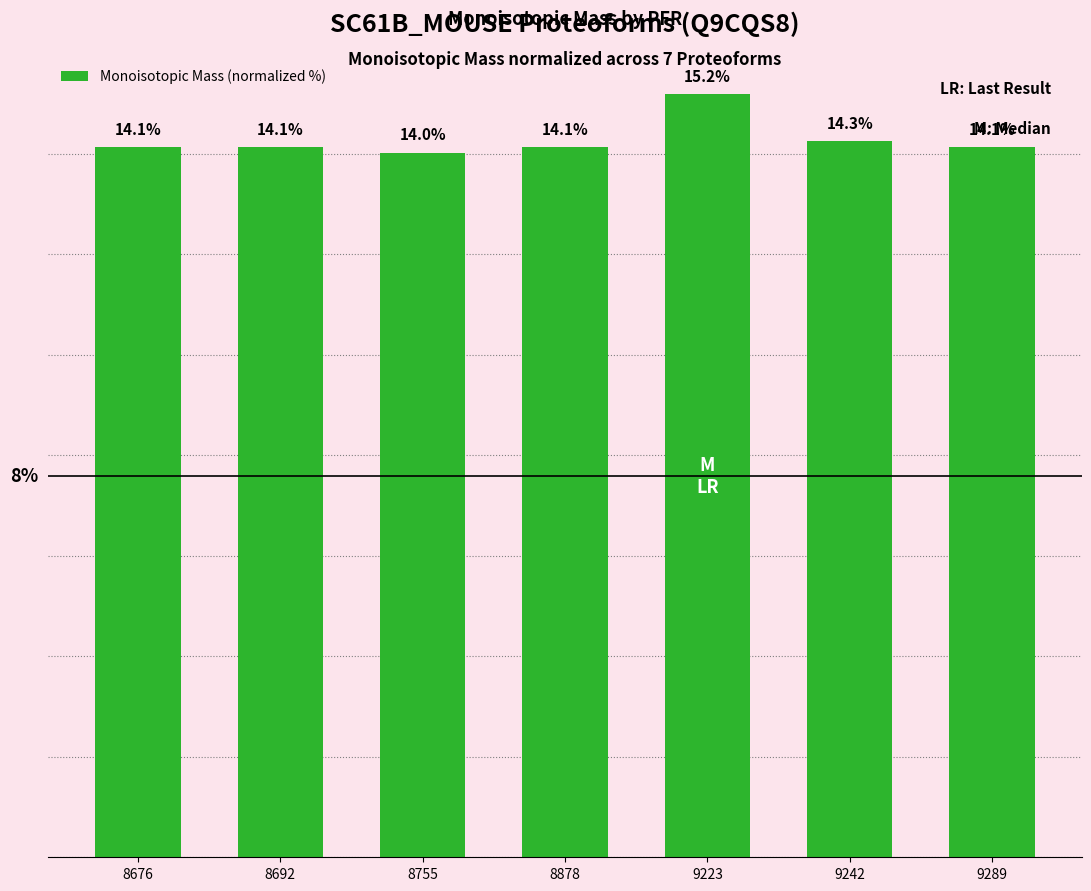

What is the average value?

14.3